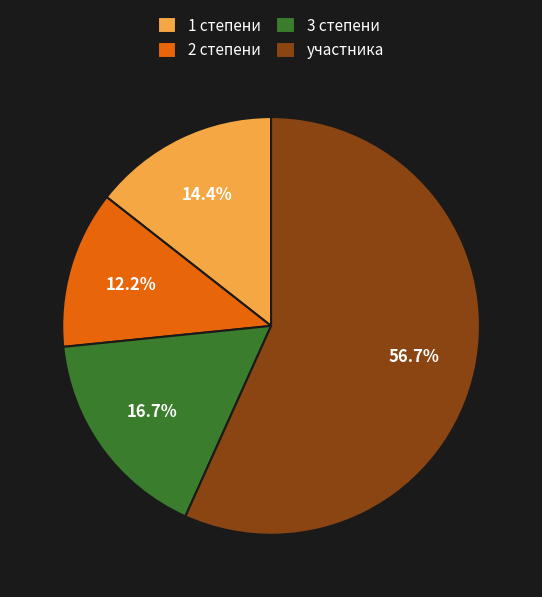

To the nearest percent, what is the average slice percentage?

25%